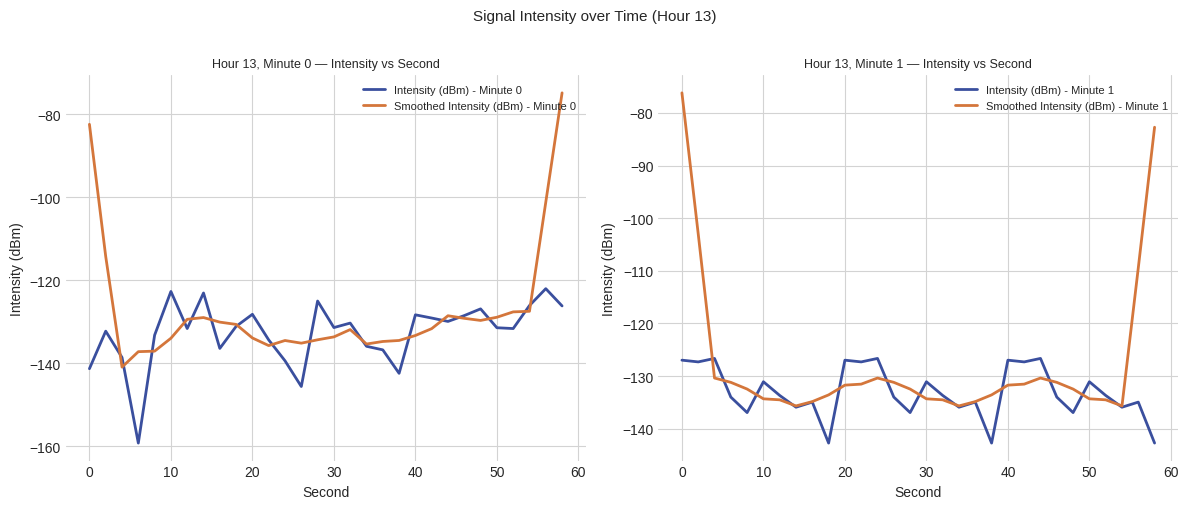

Does the chart have visible grid lines?

Yes